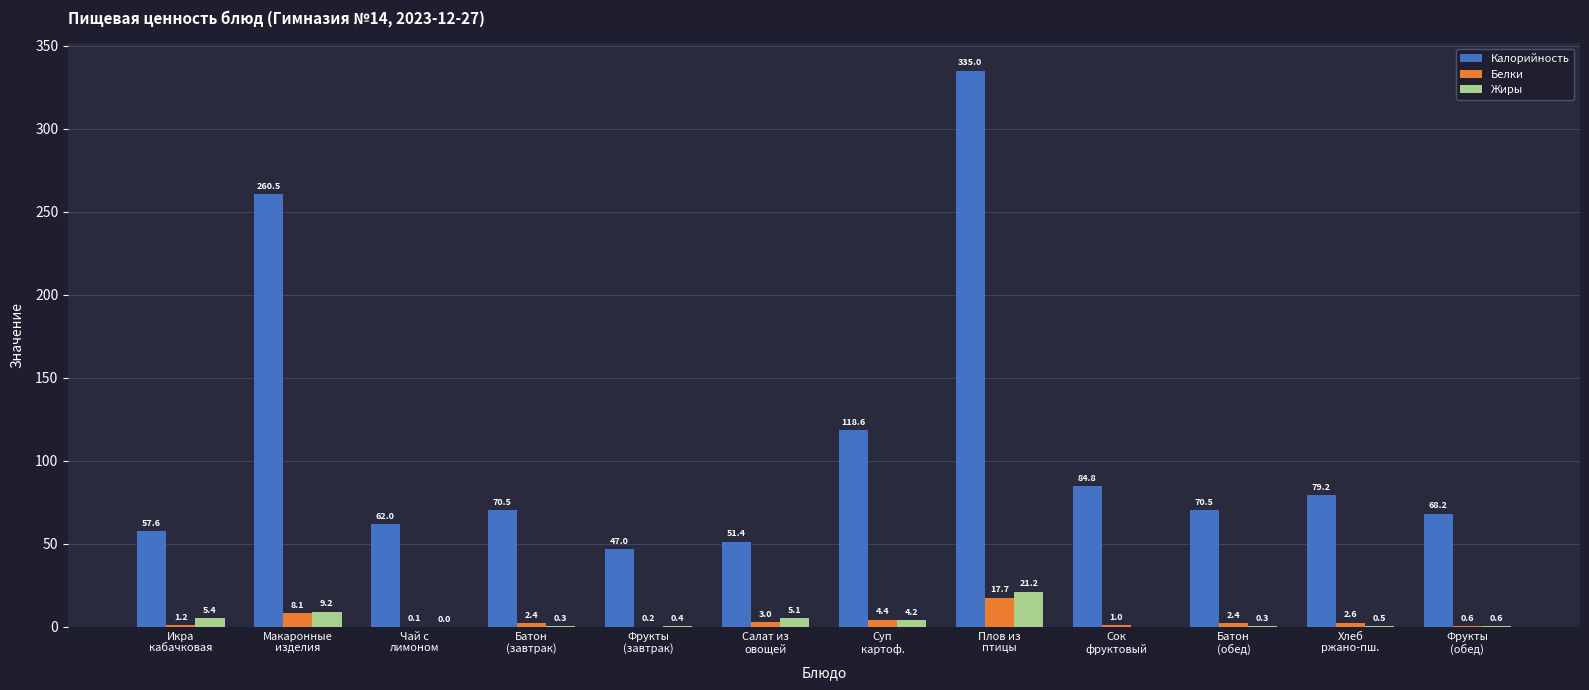

What is the sum of all Белки values?

43.7